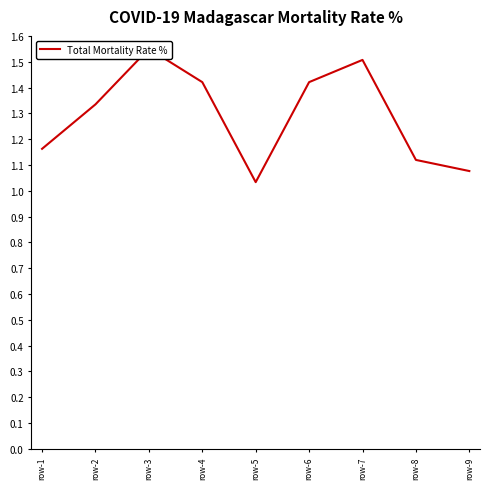

List the labels in order of value, smallest first.

row-5, row-9, row-8, row-1, row-2, row-4, row-6, row-7, row-3